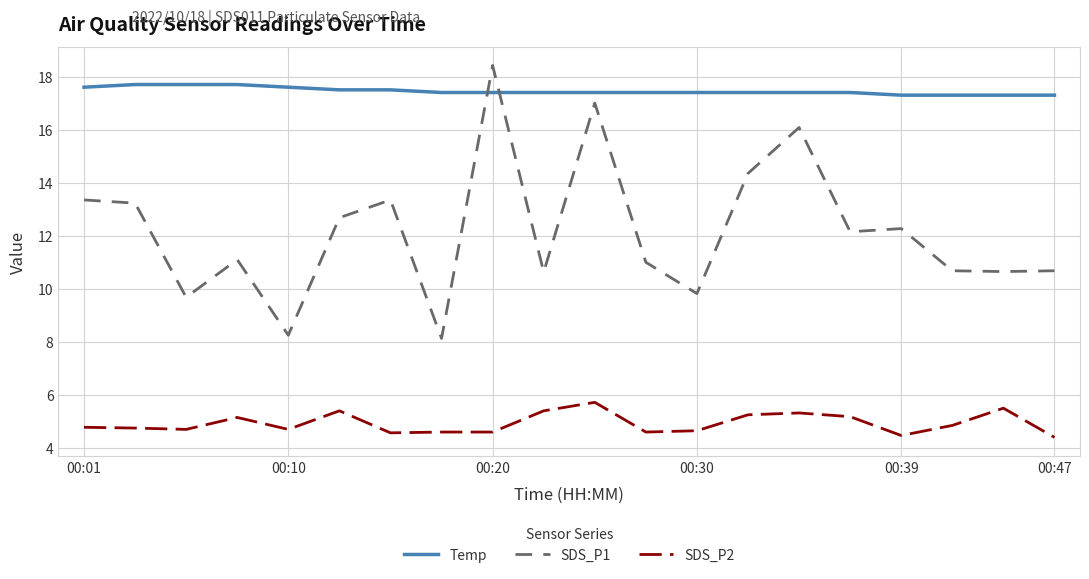

Which series has the widest spread of values?

SDS_P1